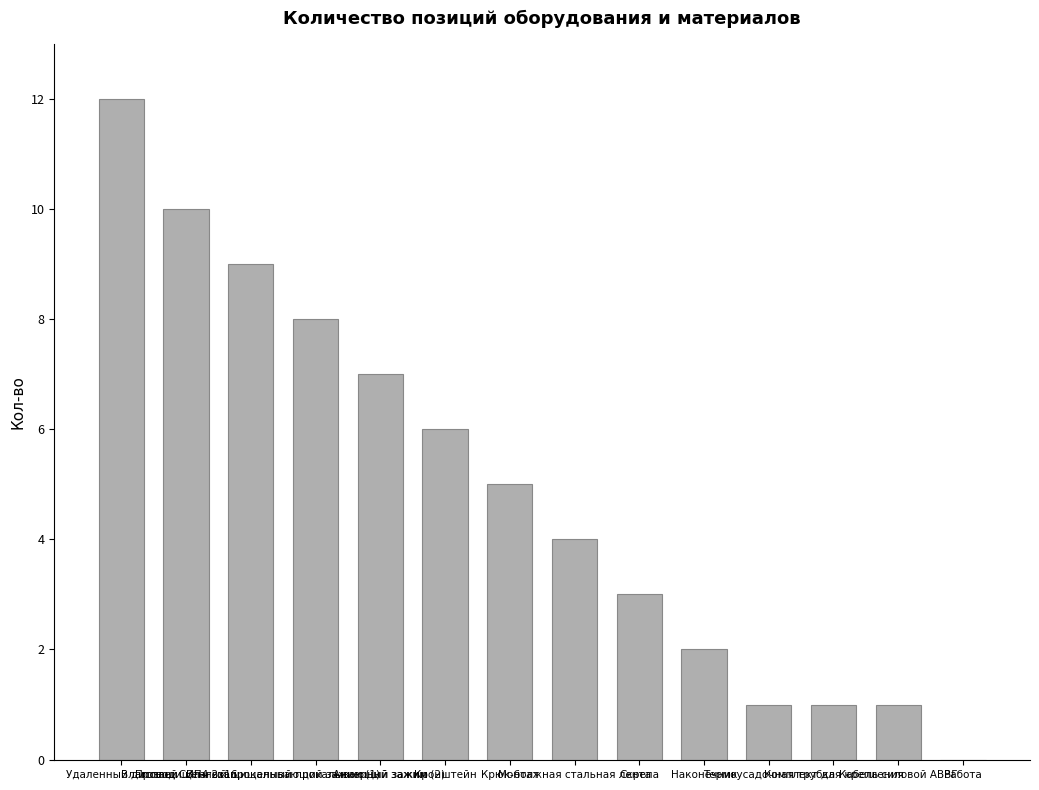

What is the greatest value displayed?

12